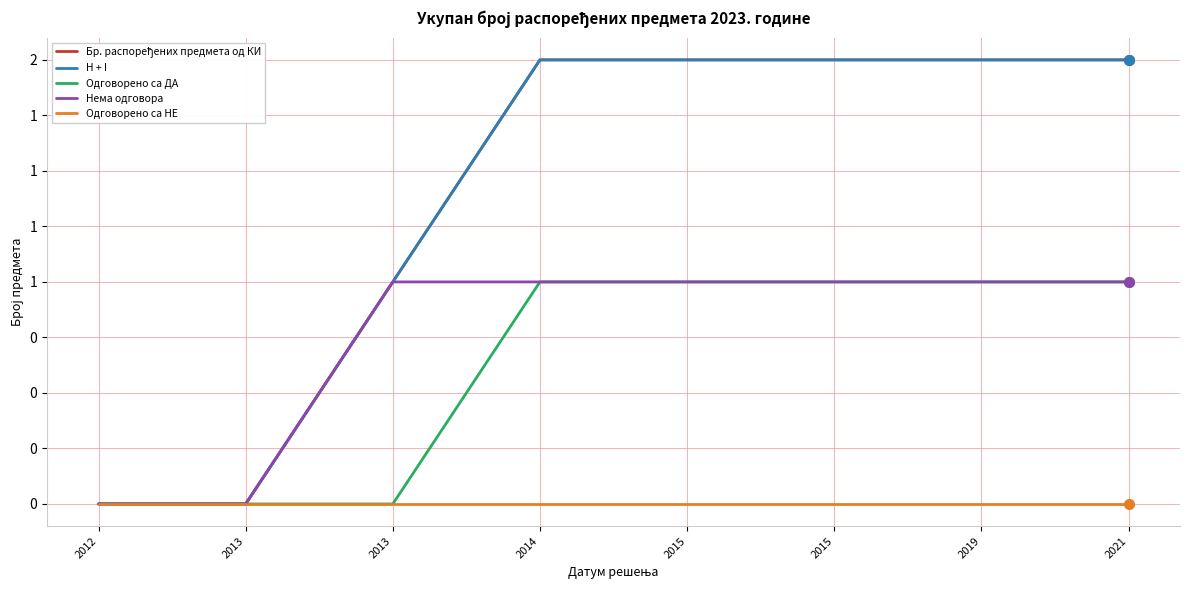

The value of H + I at 2019 is 3. True or false?

False